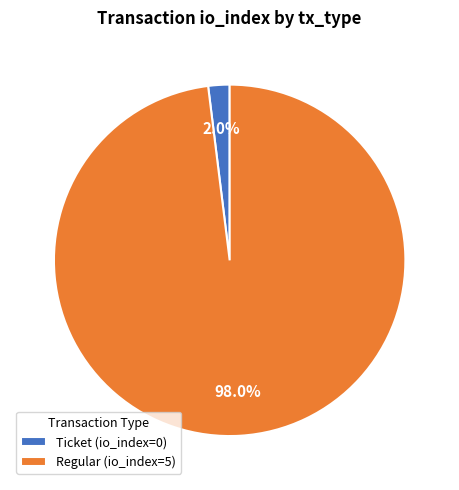

What is the smallest slice in the pie chart?

Ticket (io_index=0)